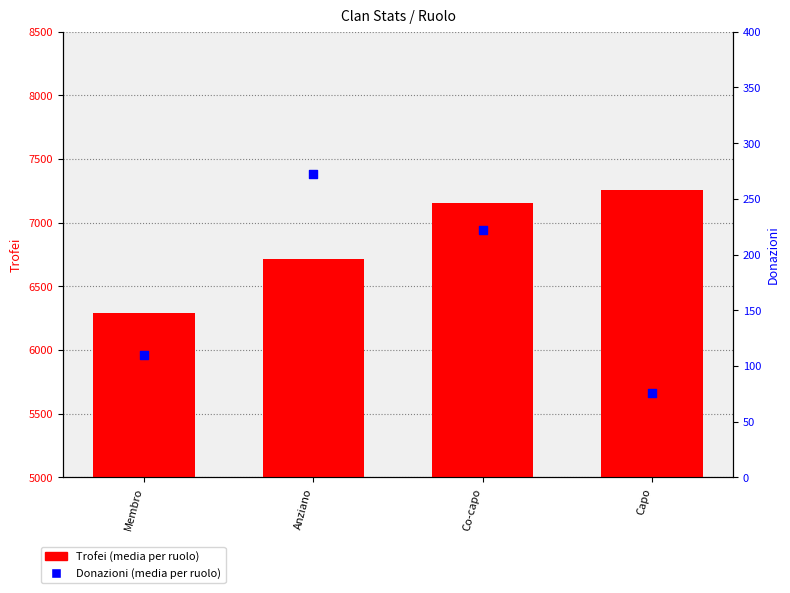

Which series reaches the minimum Y coordinate?

Donazioni